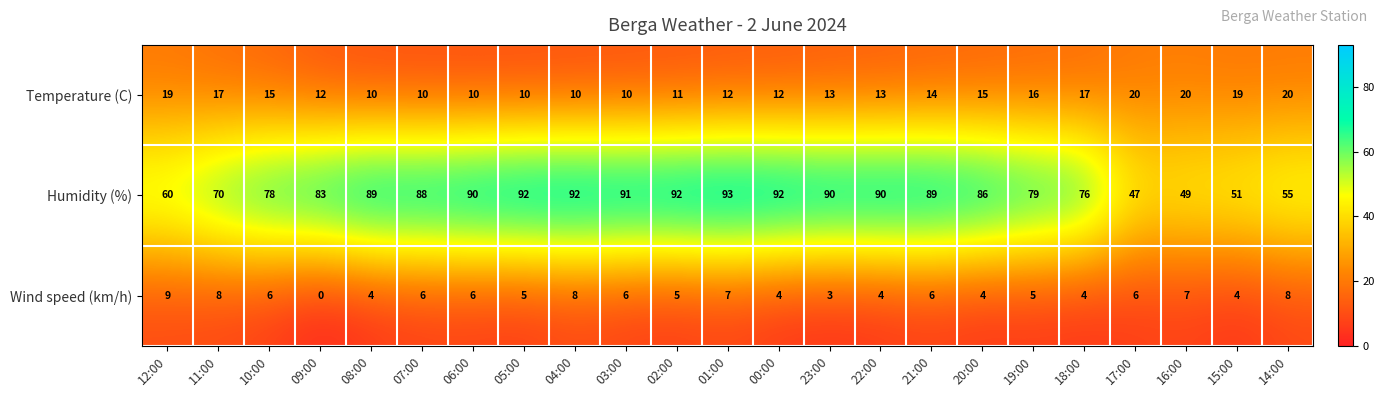

Is the value of Humidity (%) at 08:00 greater than the value of Temperature (C) at 08:00?

Yes